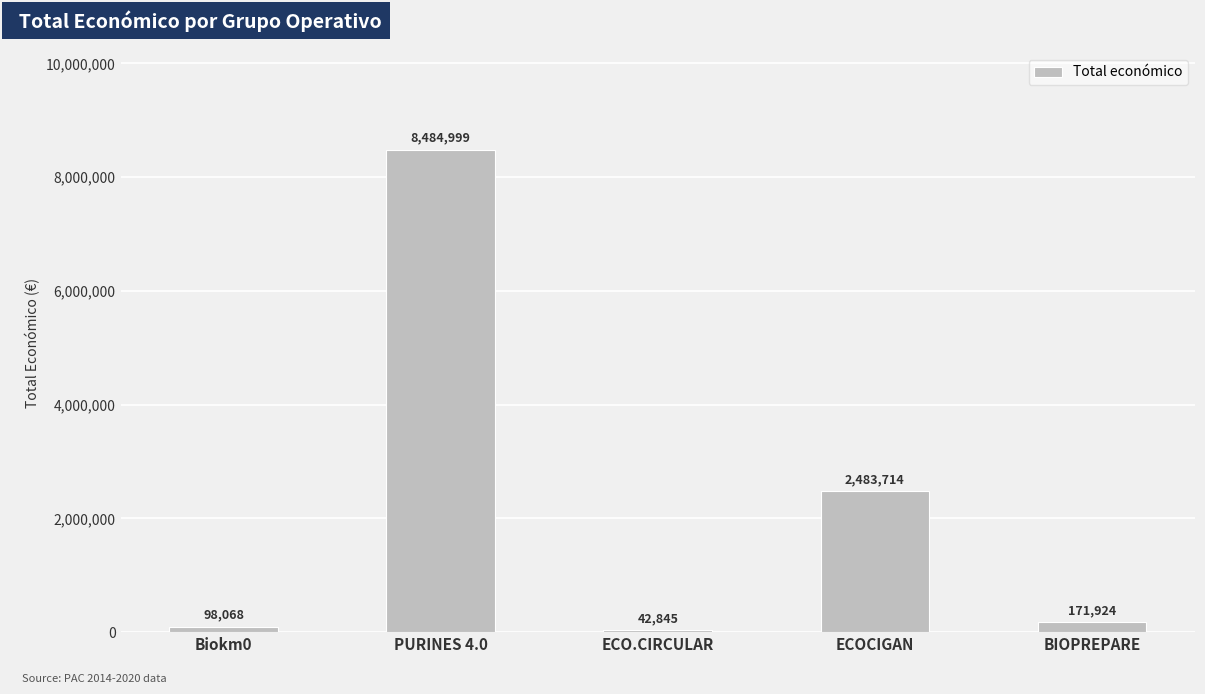

What is the smallest value displayed?

42845